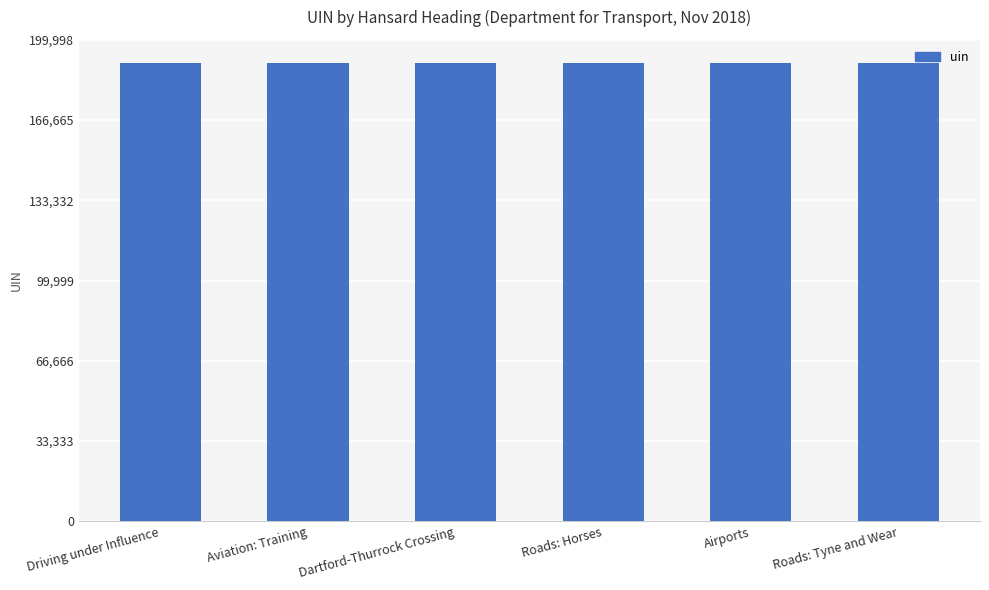

What position from the left is Airports?

5